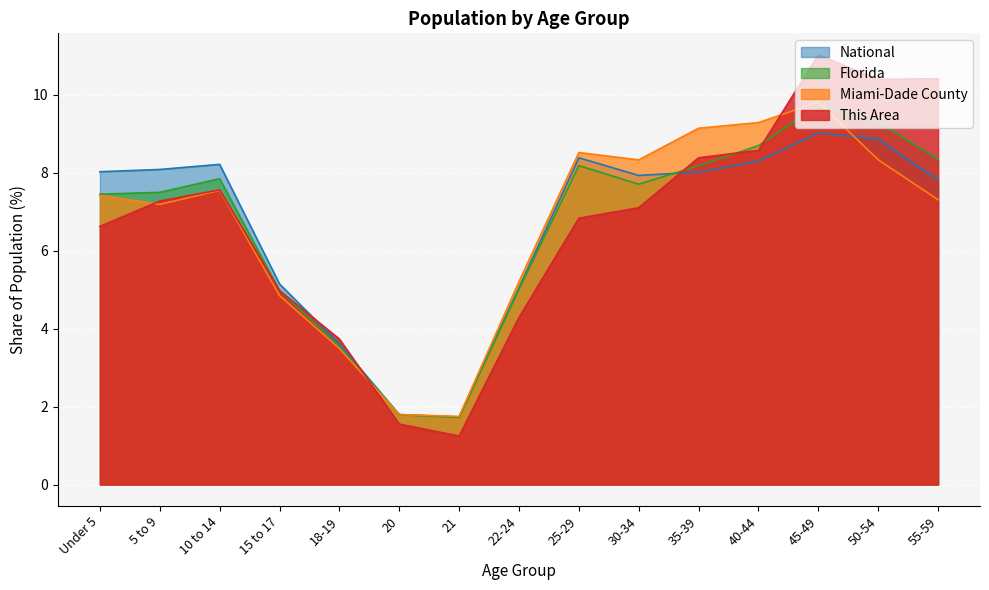

Reading right to left, what are all the values shown in this chart?

This Area: 55-59=10.4	50-54=10.4	45-49=11.0	40-44=8.6	35-39=8.4	30-34=7.1	25-29=6.8	22-24=4.3	21=1.2	20=1.6	18-19=3.7	15 to 17=5.0	10 to 14=7.6	5 to 9=7.3	Under 5=6.6
Miami-Dade County: 55-59=7.3	50-54=8.3	45-49=9.8	40-44=9.3	35-39=9.1	30-34=8.3	25-29=8.5	22-24=5.2	21=1.7	20=1.8	18-19=3.5	15 to 17=4.9	10 to 14=7.6	5 to 9=7.2	Under 5=7.4
Florida: 55-59=8.3	50-54=9.3	45-49=9.7	40-44=8.7	35-39=8.2	30-34=7.7	25-29=8.2	22-24=5.0	21=1.7	20=1.8	18-19=3.5	15 to 17=5.0	10 to 14=7.8	5 to 9=7.5	Under 5=7.5
National: 55-59=7.8	50-54=8.9	45-49=9.0	40-44=8.3	35-39=8.0	30-34=7.9	25-29=8.4	22-24=5.1	21=1.7	20=1.8	18-19=3.6	15 to 17=5.1	10 to 14=8.2	5 to 9=8.1	Under 5=8.0